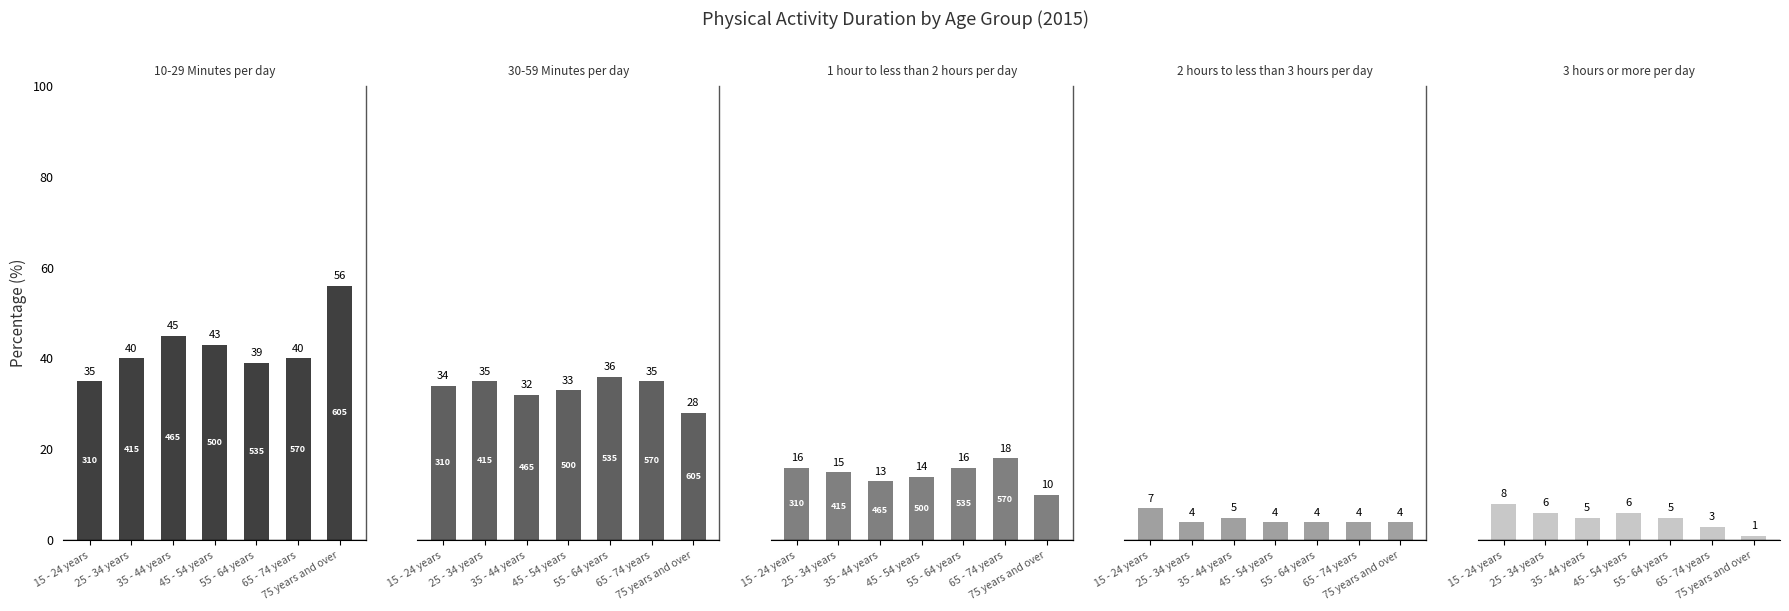

What is the label of the 6th bar from the right?

25 - 34 years